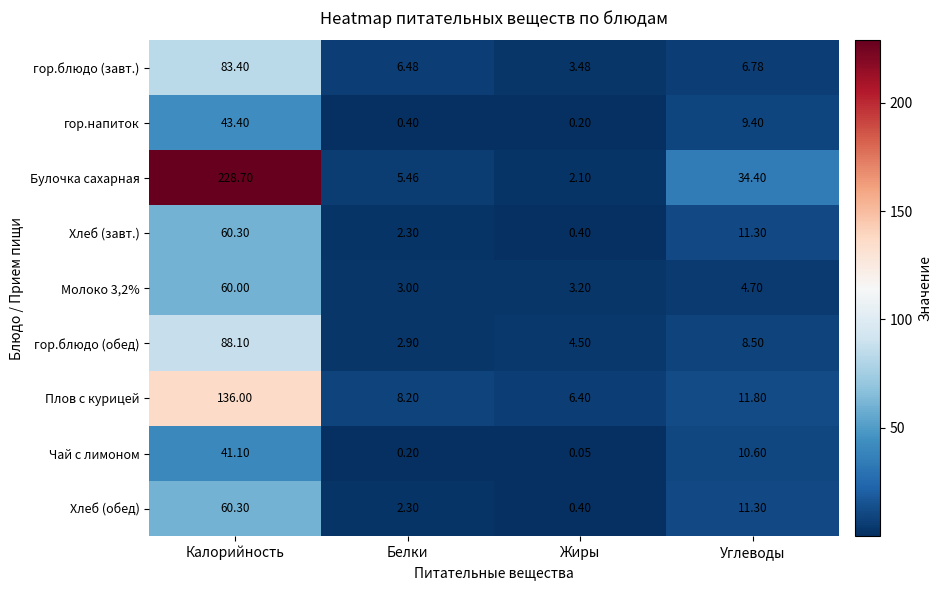

Rank the categories by Молоко 3,2% value from highest to lowest.

Калорийность, Углеводы, Жиры, Белки